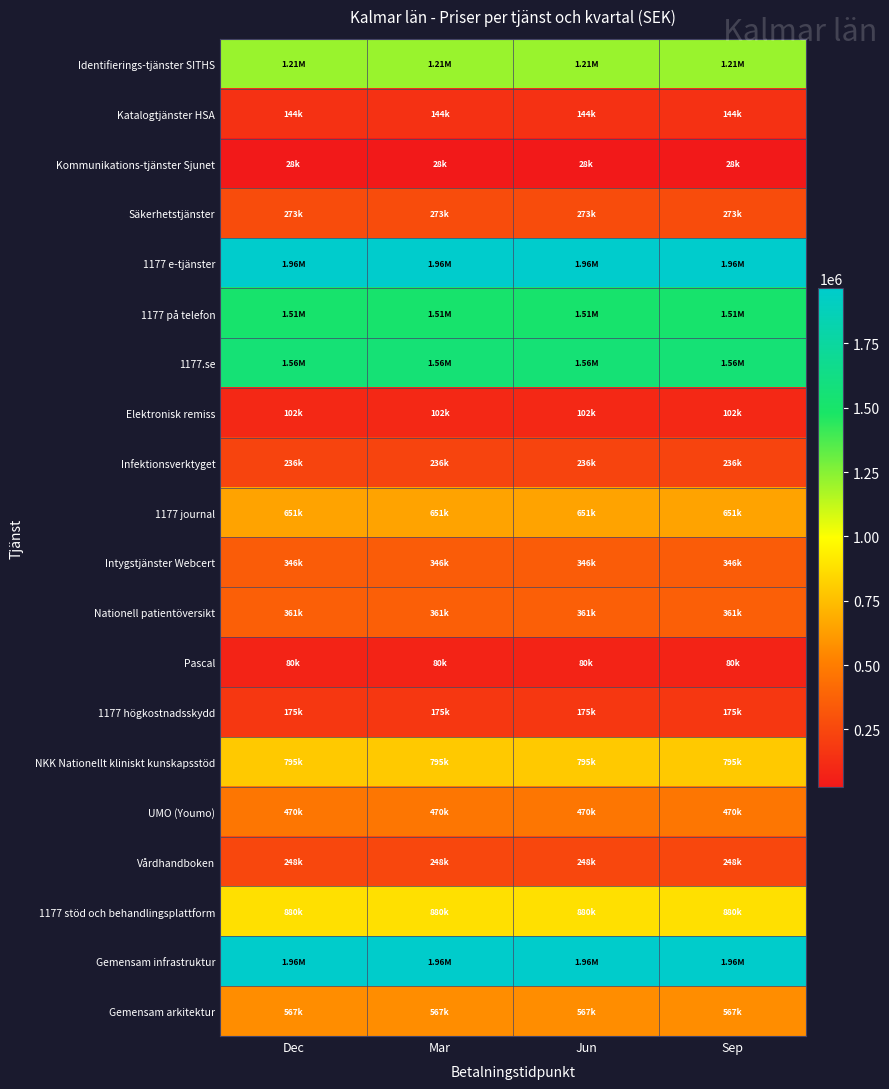

Reading left to right, what are all the values shown in this chart?

Identifierings-tjänster SITHS: Dec=1208602.6	Mar=1208602.6	Jun=1208602.6	Sep=1208602.6
Katalogtjänster HSA: Dec=144012.4	Mar=144012.4	Jun=144012.4	Sep=144012.4
Kommunikations-tjänster Sjunet: Dec=28032.7	Mar=28032.7	Jun=28032.7	Sep=28032.7
Säkerhetstjänster: Dec=273071.7	Mar=273071.7	Jun=273071.7	Sep=273071.7
1177 e-tjänster: Dec=1964143.5	Mar=1964143.5	Jun=1964143.5	Sep=1964143.5
1177 på telefon: Dec=1510271.7	Mar=1510271.7	Jun=1510271.7	Sep=1510271.7
1177.se: Dec=1555319.7	Mar=1555319.7	Jun=1555319.7	Sep=1555319.7
Elektronisk remiss: Dec=101625.2	Mar=101625.2	Jun=101625.2	Sep=101625.2
Infektionsverktyget: Dec=235781.6	Mar=235781.6	Jun=235781.6	Sep=235781.6
1177 journal: Dec=650703.3	Mar=650703.3	Jun=650703.3	Sep=650703.3
Intygstjänster Webcert: Dec=346012.7	Mar=346012.7	Jun=346012.7	Sep=346012.7
Nationell patientöversikt: Dec=361035.6	Mar=361035.6	Jun=361035.6	Sep=361035.6
Pascal: Dec=79556.4	Mar=79556.4	Jun=79556.4	Sep=79556.4
1177 högkostnadsskydd: Dec=175229.1	Mar=175229.1	Jun=175229.1	Sep=175229.1
NKK Nationellt kliniskt kunskapsstöd: Dec=795431.5	Mar=795431.5	Jun=795431.5	Sep=795431.5
UMO (Youmo): Dec=469710.6	Mar=469710.6	Jun=469710.6	Sep=469710.6
Vårdhandboken: Dec=248474.1	Mar=248474.1	Jun=248474.1	Sep=248474.1
1177 stöd och behandlingsplattform: Dec=879614.6	Mar=879614.6	Jun=879614.6	Sep=879614.6
Gemensam infrastruktur: Dec=1958970.9	Mar=1958970.9	Jun=1958970.9	Sep=1958970.9
Gemensam arkitektur: Dec=566794.0	Mar=566794.0	Jun=566794.0	Sep=566794.0